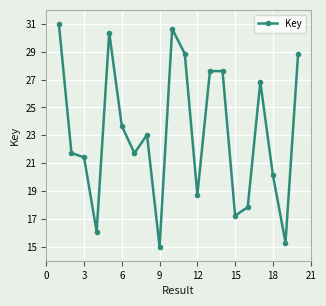

What is the value of the 6th point from the left?

23.7